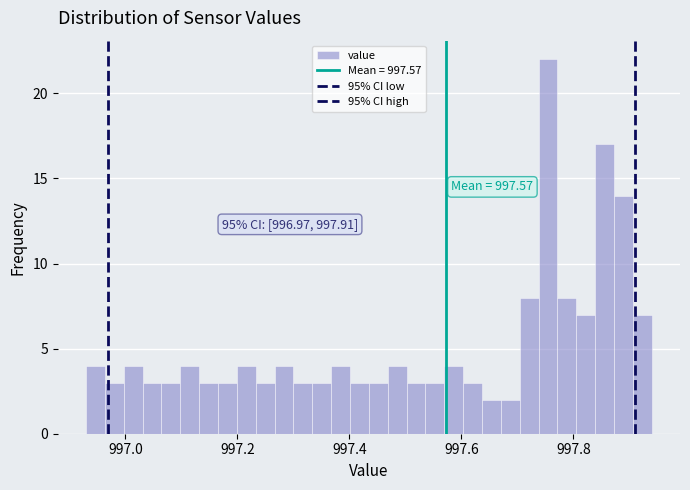

Read against the x-axis, roughly where is the centre of the tallest bar?

997.76